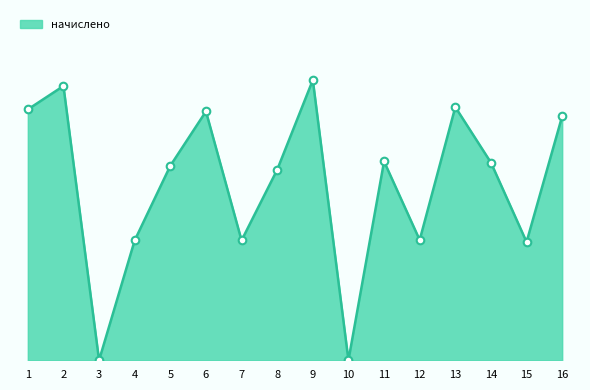

What is the ratio of the value at 7 to the value at 15?

1.0